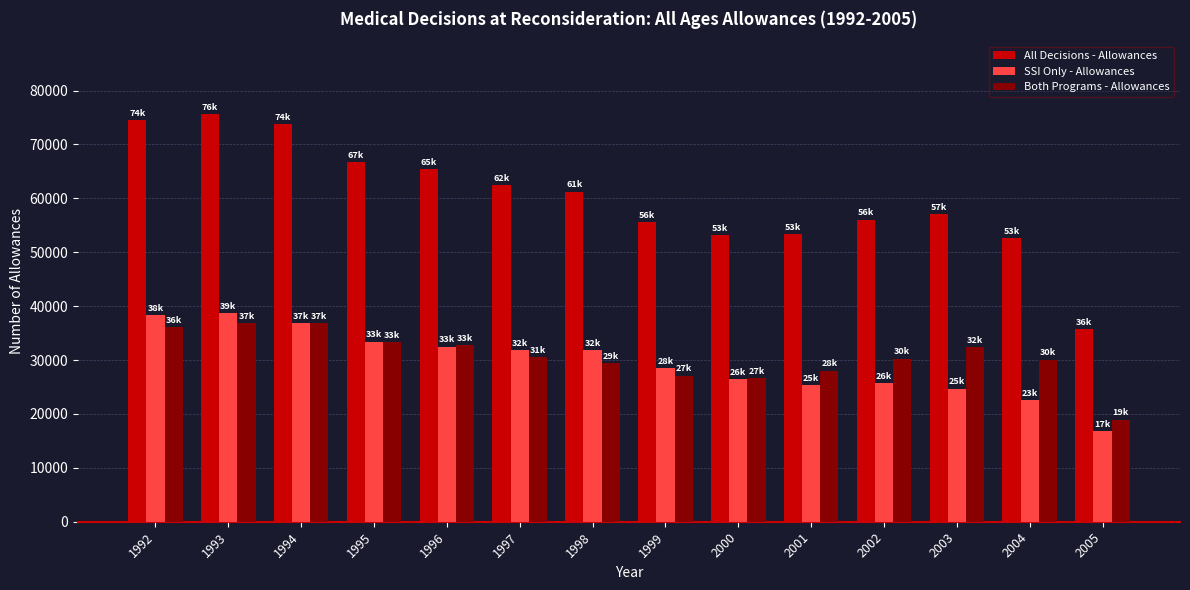

Is the value of Both Programs - Allowances at 1994 greater than the value of SSI Only - Allowances at 1993?

No